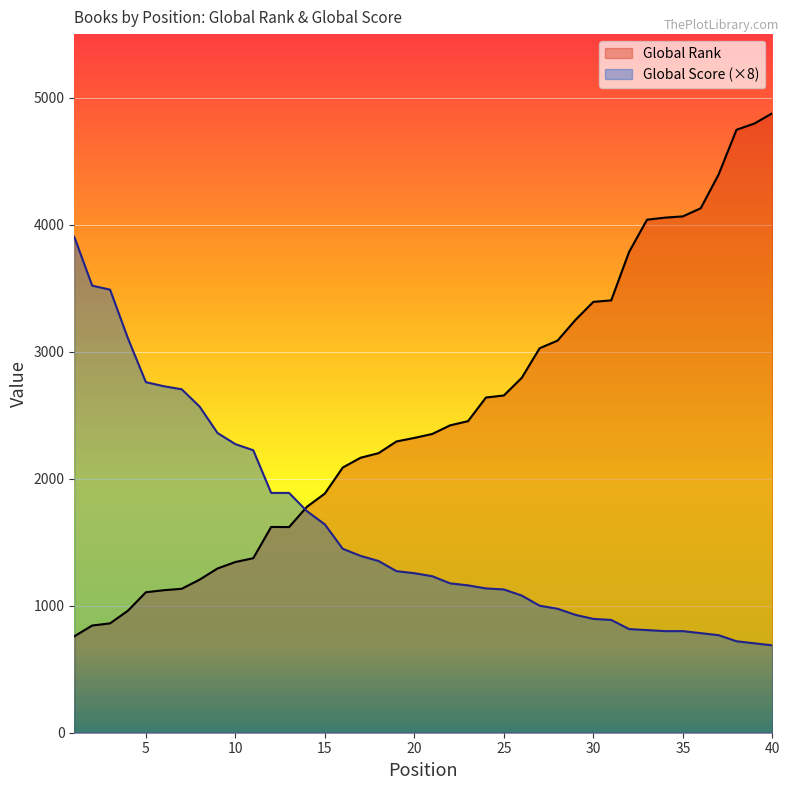

Where does the Global Rank series first go above 2352?

22